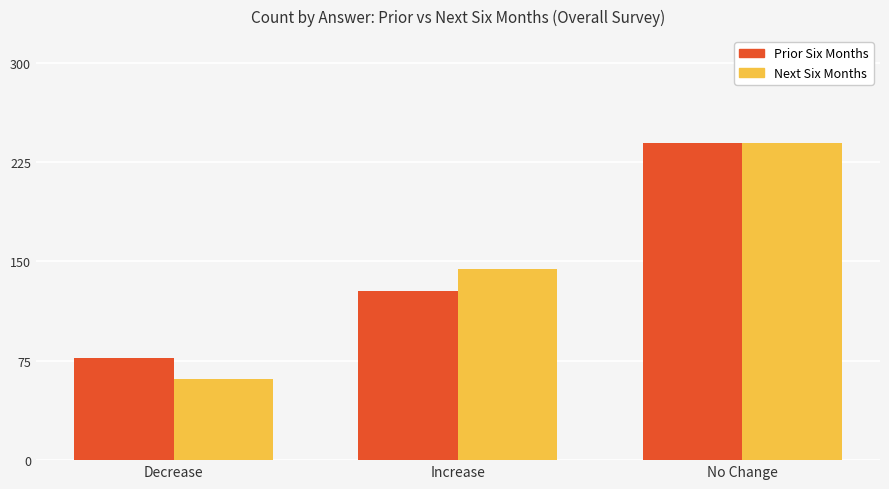

What is the approximate value of Prior Six Months at Increase?

128